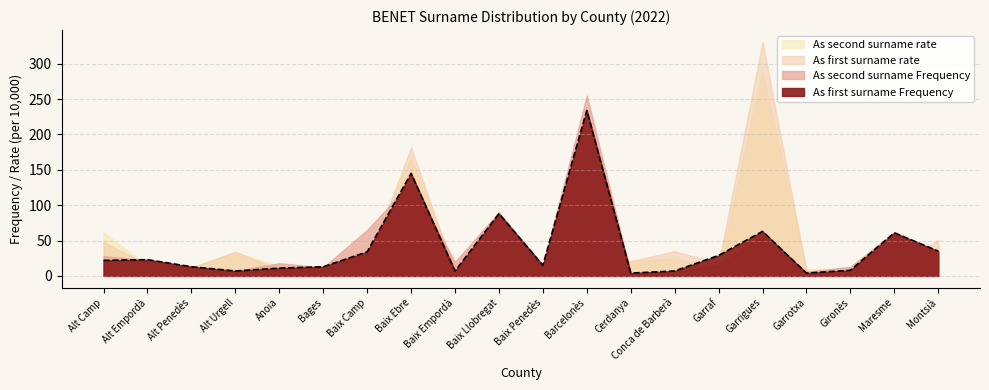

Does the chart have visible grid lines?

Yes